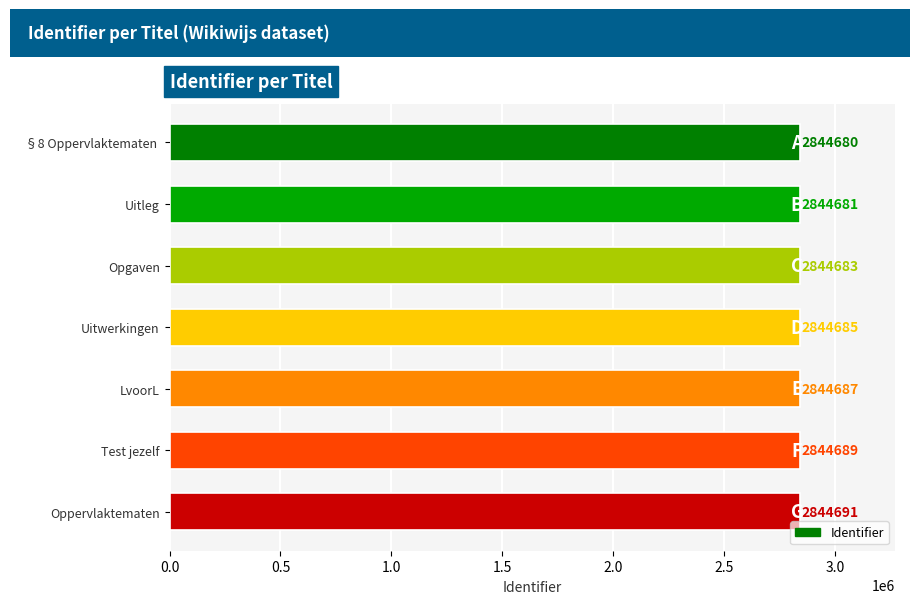

The chart shows a value of 3767327 at LvoorL. True or false?

False